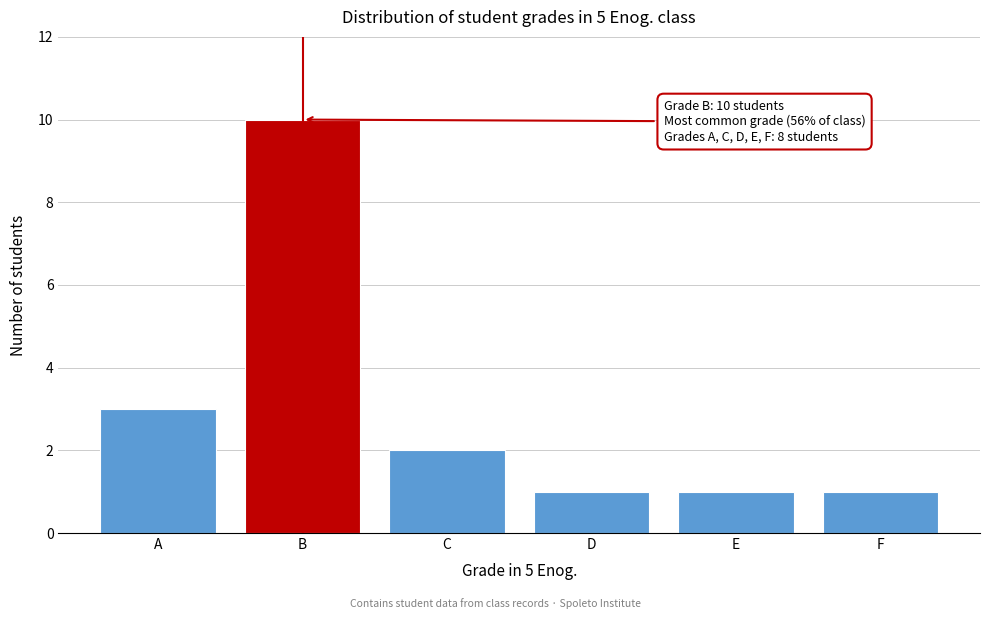

Reading left to right, list all the values displayed in this chart.

A=3	B=10	C=2	D=1	E=1	F=1